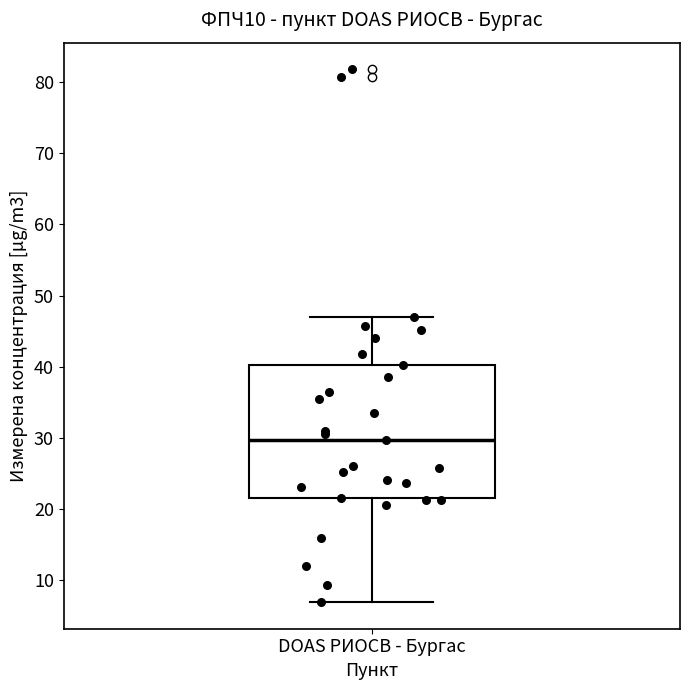

Transcribe this box plot: give where the median line is, the range the box spans, and where the two whiskers end, as read against the y-axis. The values are not printed on the chart, so give them approximately, as read against the axis.

median 30, box 22 to 40, whiskers 7 to 47